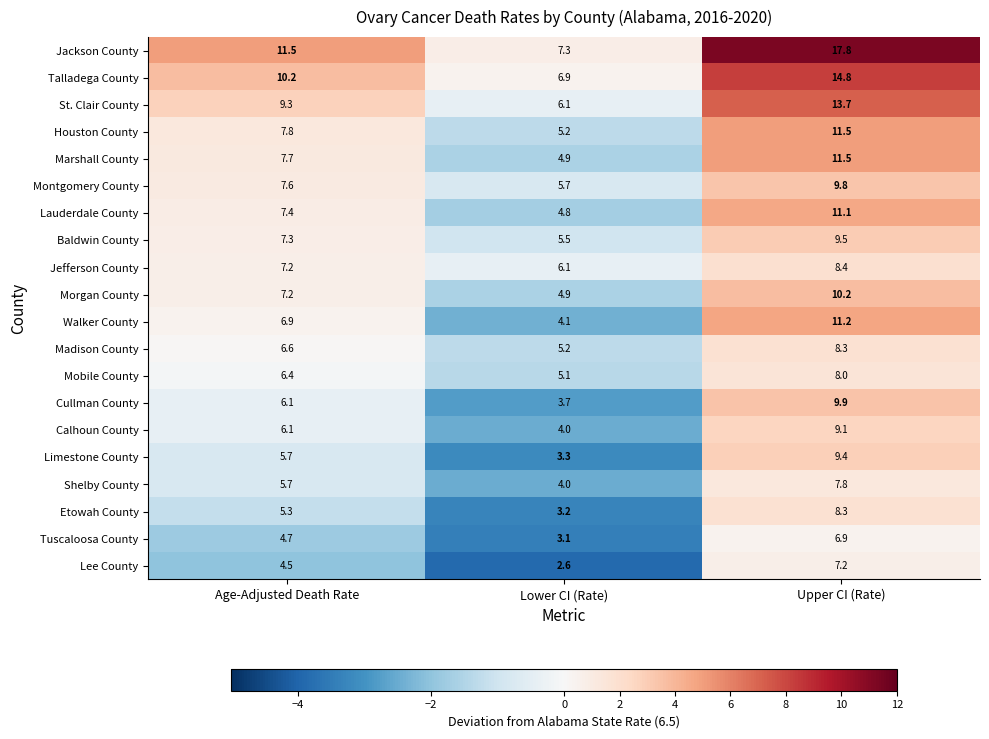

Is the value of Walker County at Age-Adjusted Death Rate greater than the value of Montgomery County at Upper CI (Rate)?

No